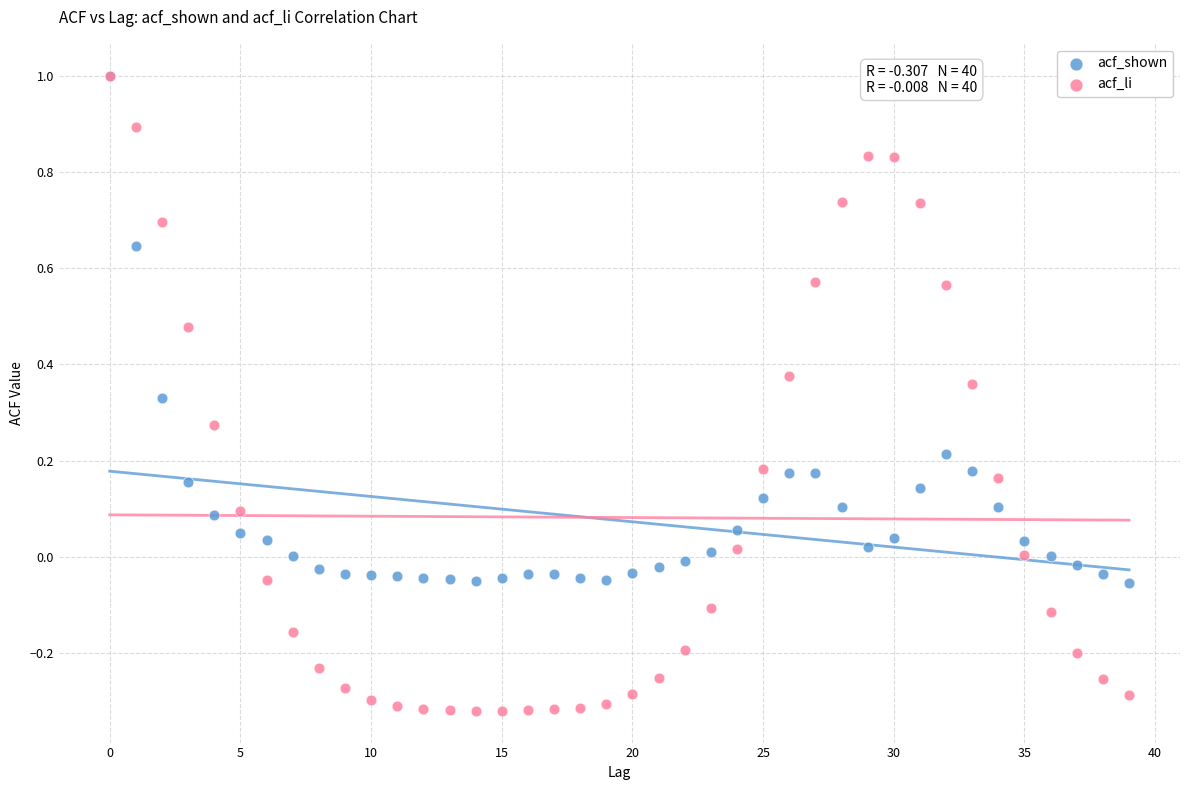

Which series has the largest Y range (max minus min)?

acf_li